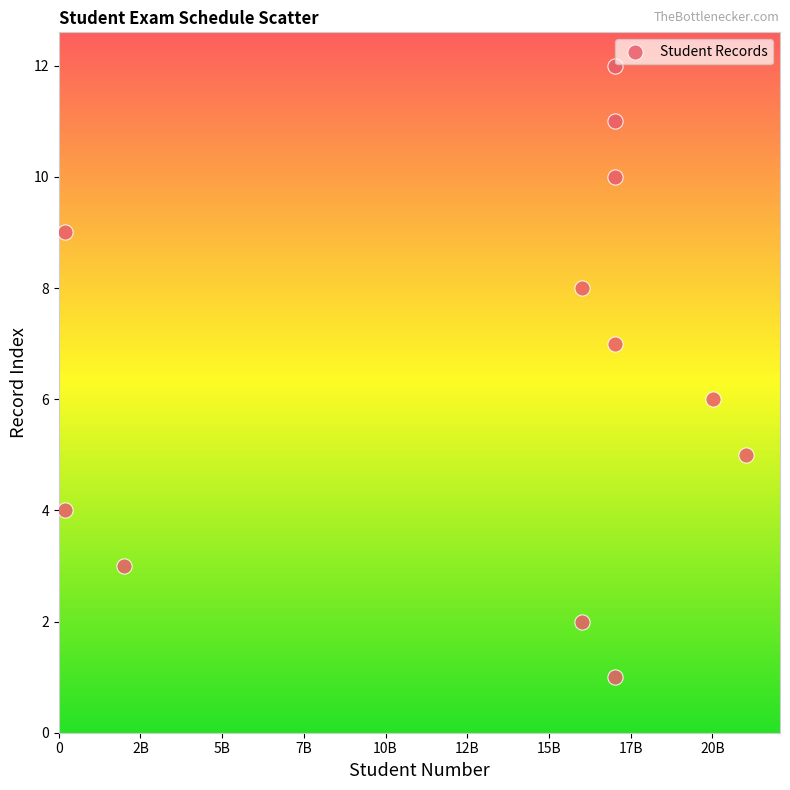

What is the range of X values (max minus min)?

20841199997